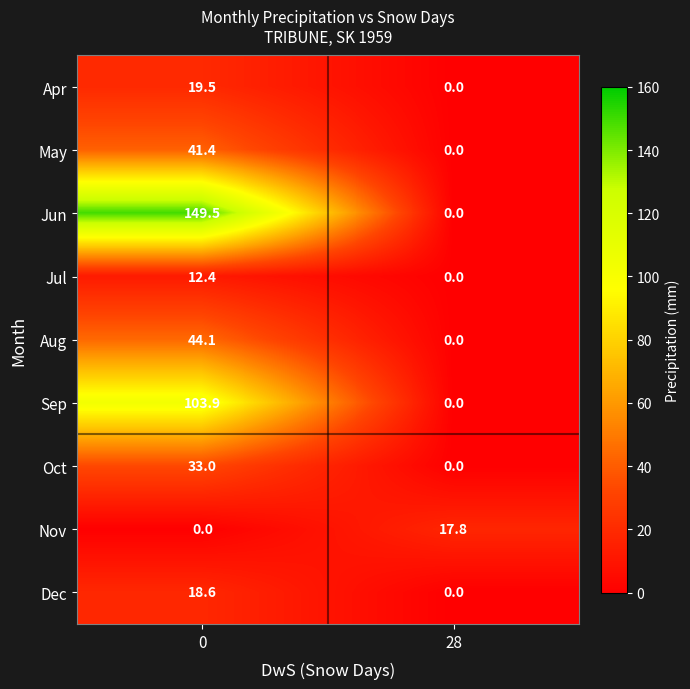

Rank the categories by May value from lowest to highest.

28, 0